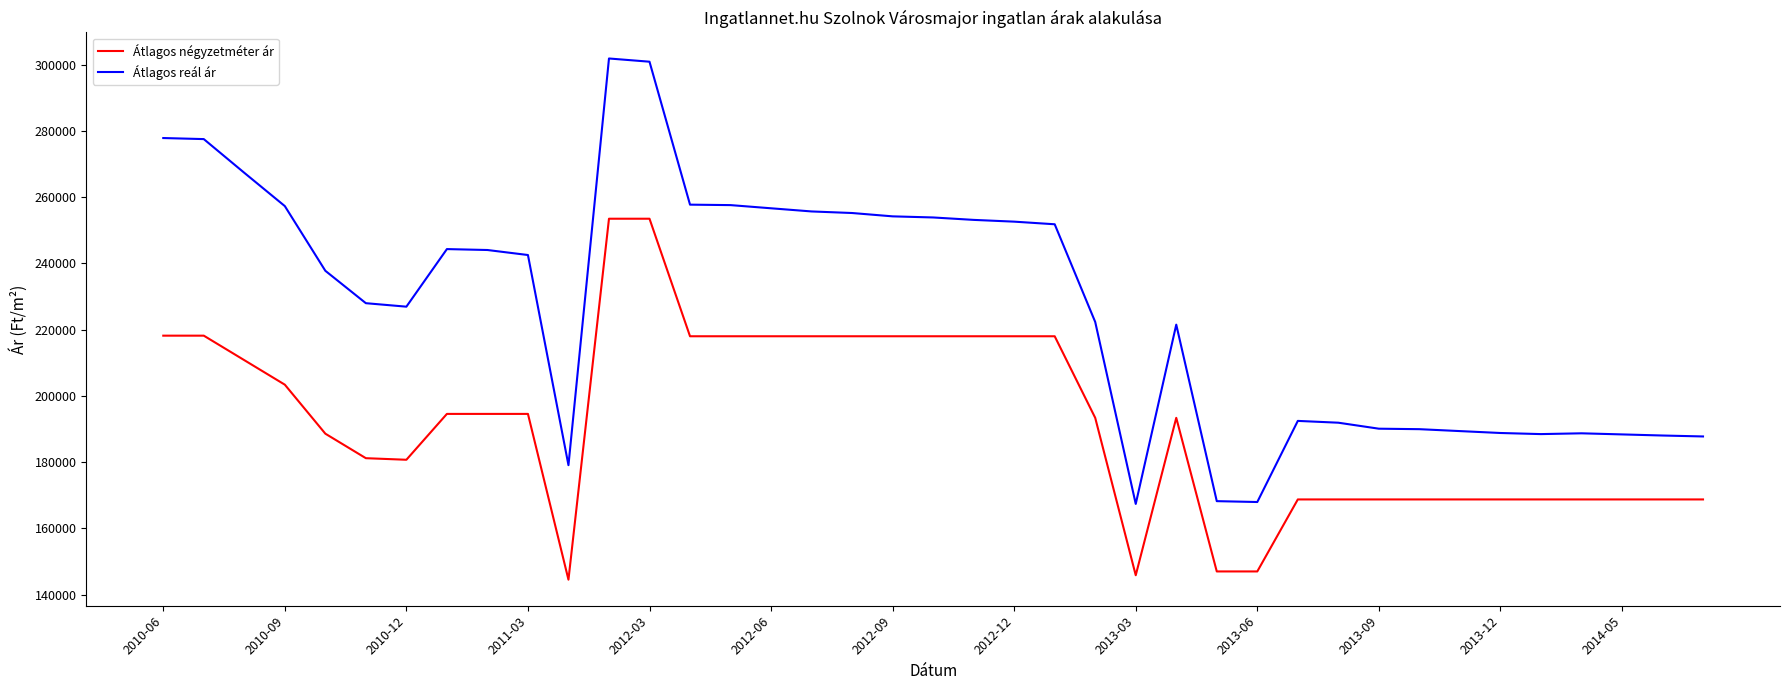

Which series has the largest total across all categories?

Átlagos reál ár